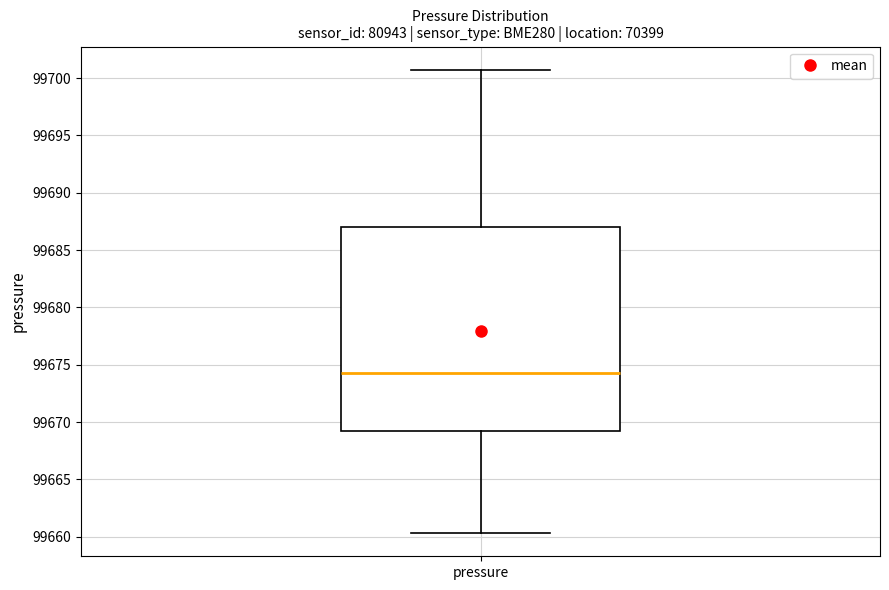

Where does the median line of the box for pressure sit on the y-axis? The values are not printed on the chart, so give them approximately, as read against the axis.

99674.5